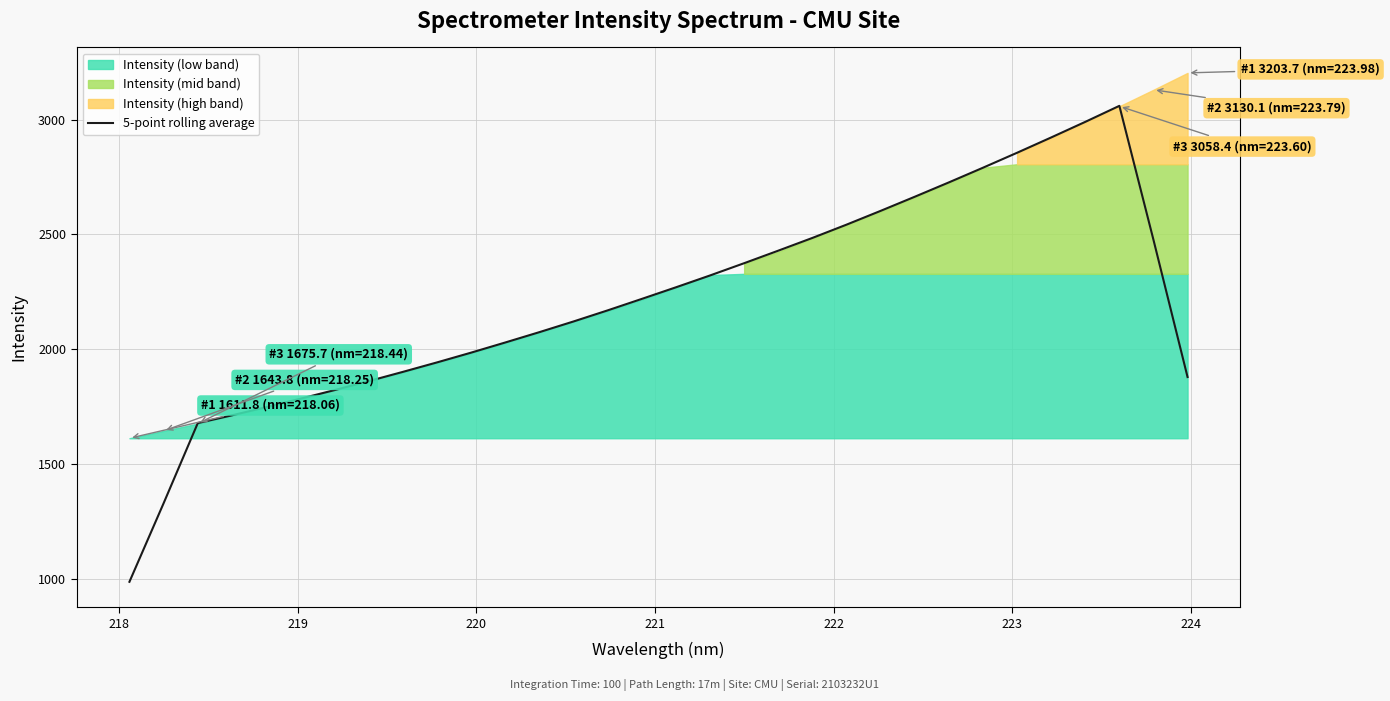

What is the smallest value displayed?

986.3